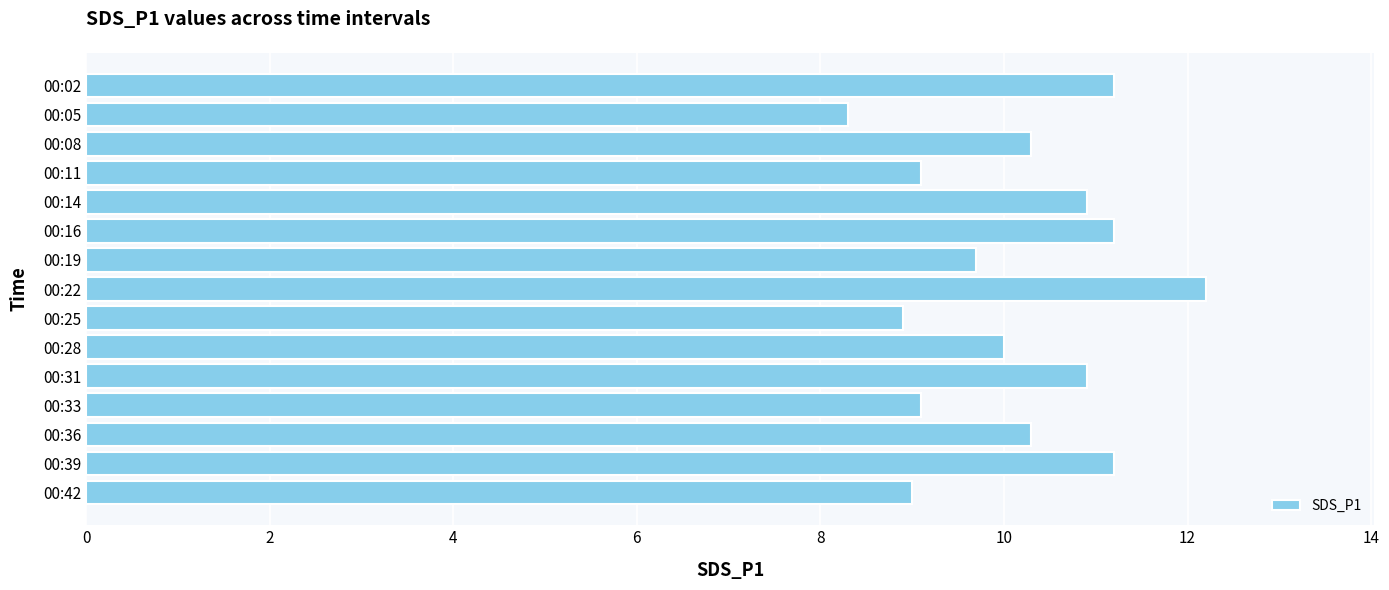

Between 00:14 and 00:36, which is larger?

00:14